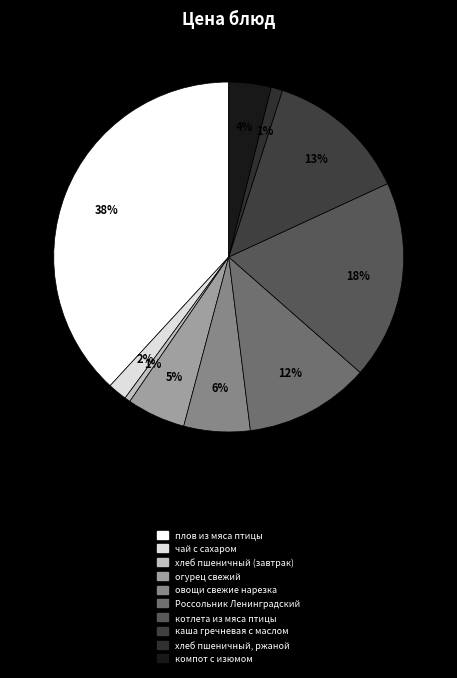

Which category has the biggest portion of the pie?

плов из мяса птицы